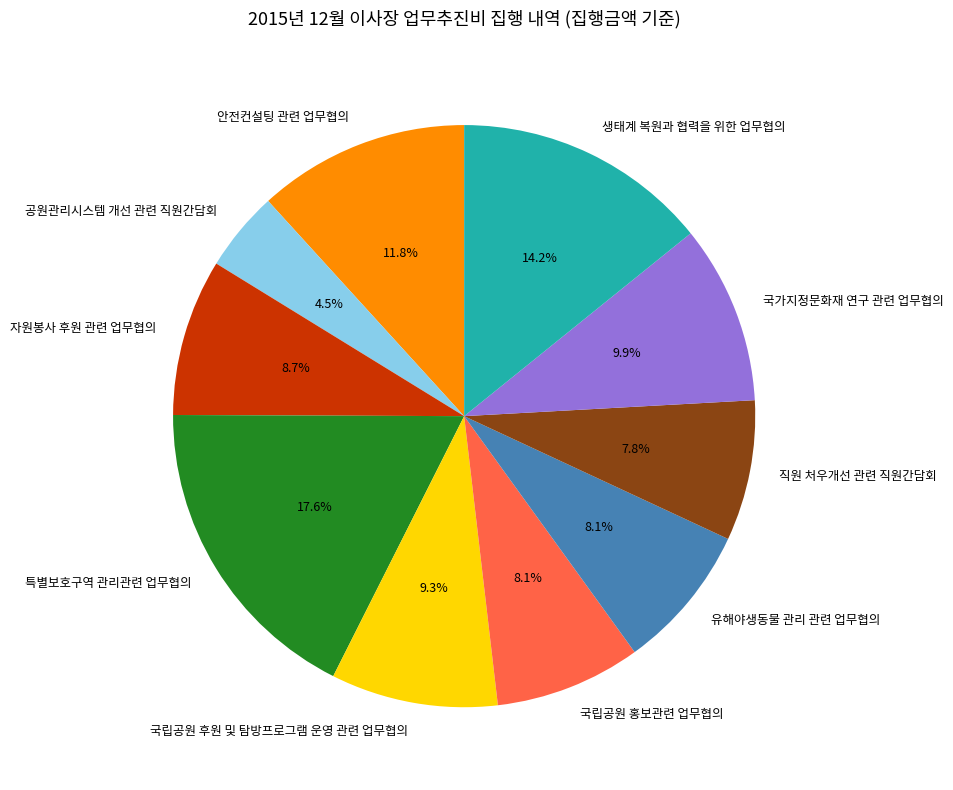

The 직원 처우개선 관련 직원간담회 slice represents 16% of the pie. True or false?

False